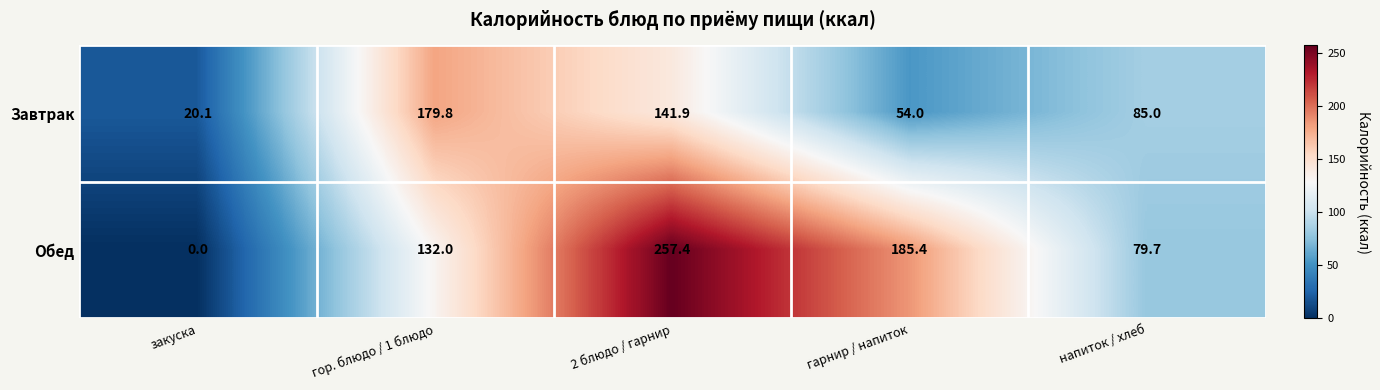

At how many categories does at least one series exceed 70?

4